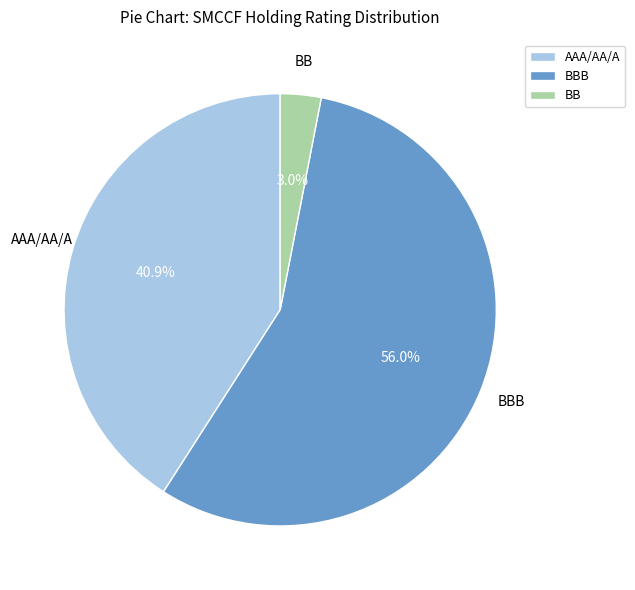

The BB slice represents 3% of the pie. True or false?

True